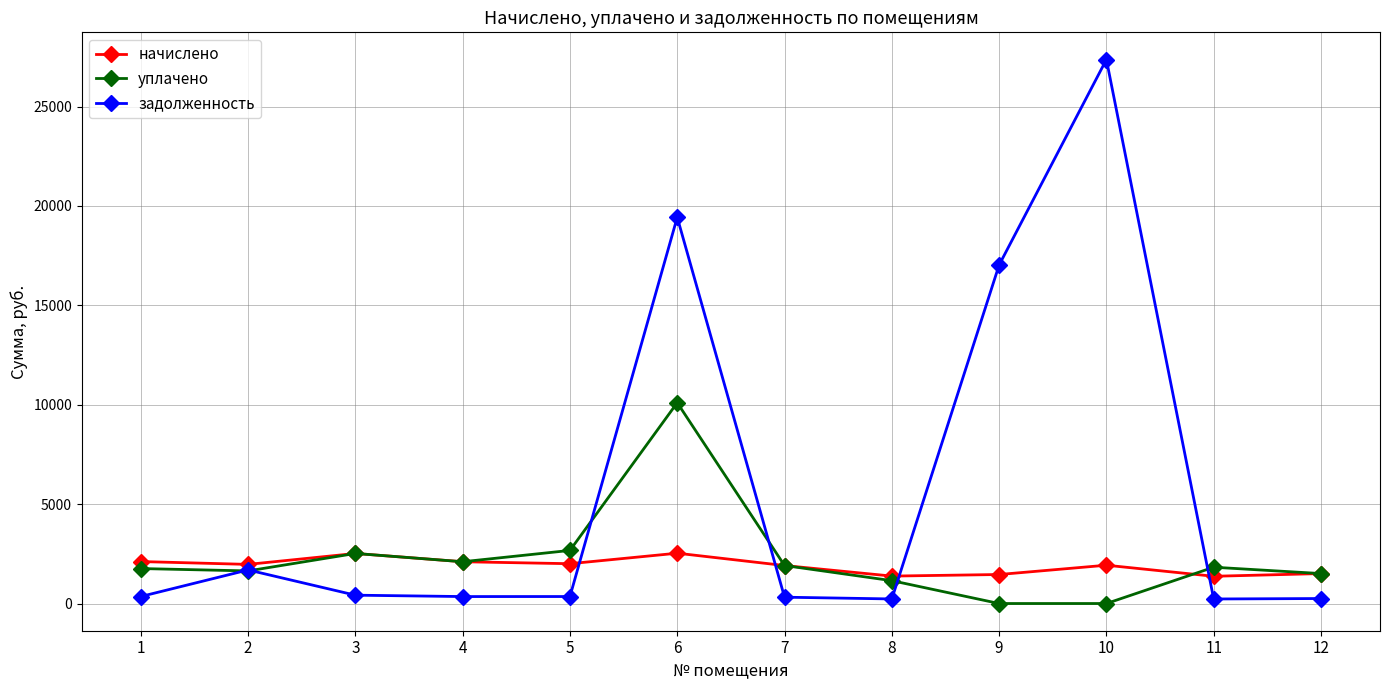

Between 10 and 11, which series saw the biggest shift?

задолженность